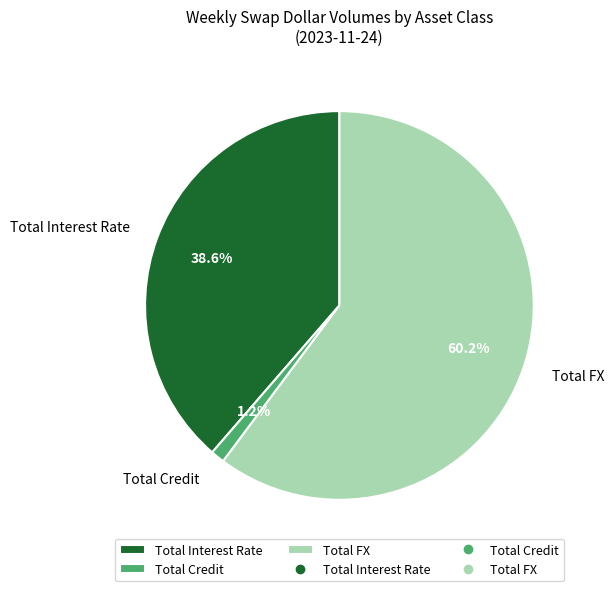

Between Total FX and Total Credit, which is larger?

Total FX